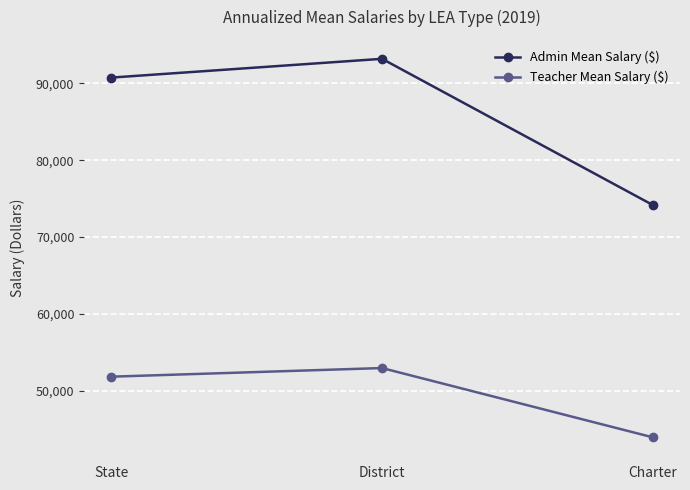

What are all the series names shown in the legend?

Admin Mean Salary ($), Teacher Mean Salary ($)